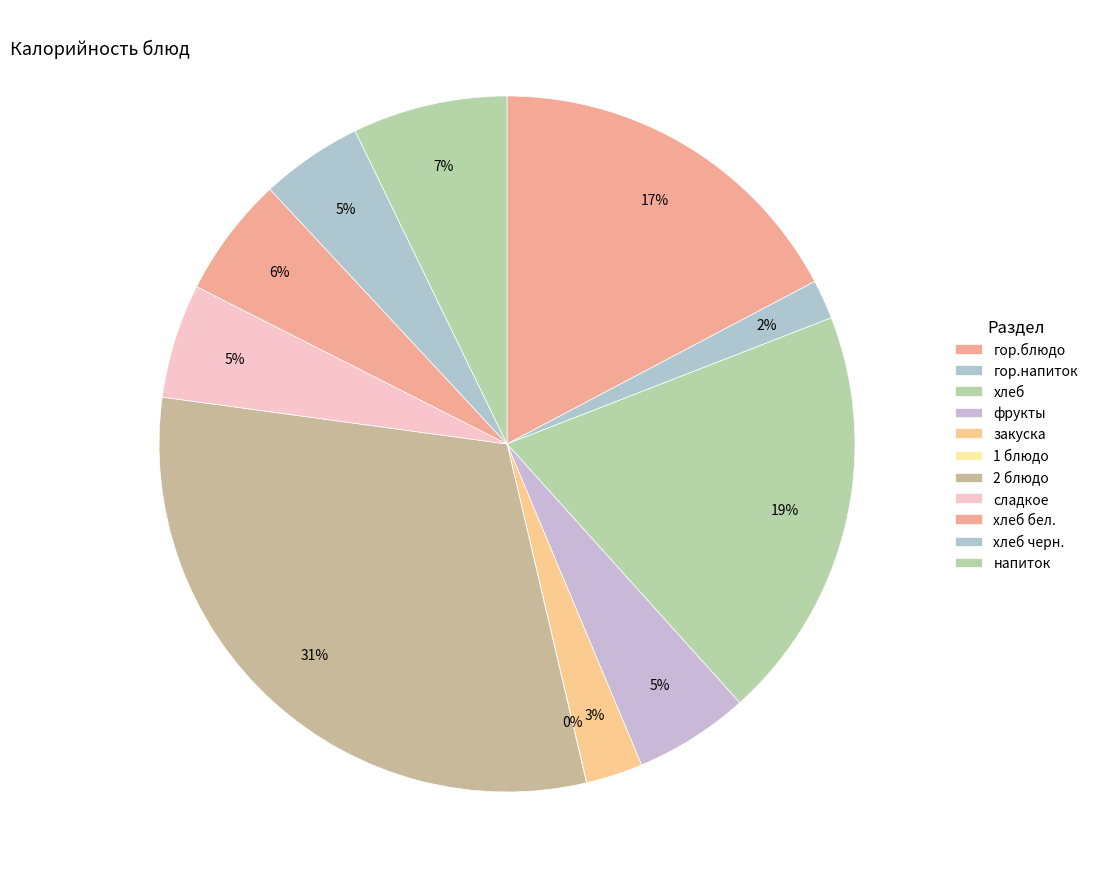

What percentage do 2 блюдо and хлеб together represent?

50.1%